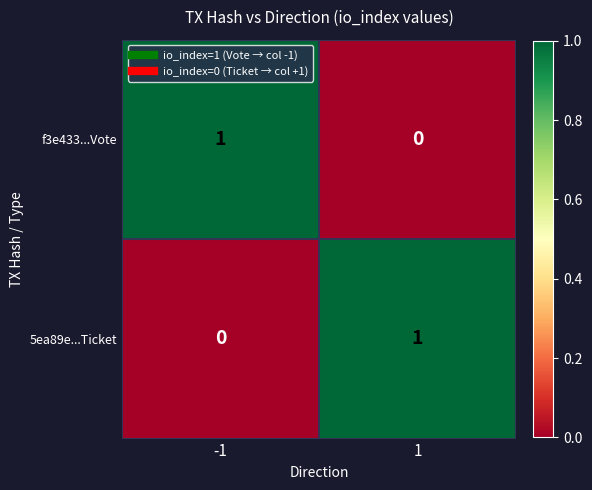

True or false: f3e433...Vote has a value of 0 at 1.

True